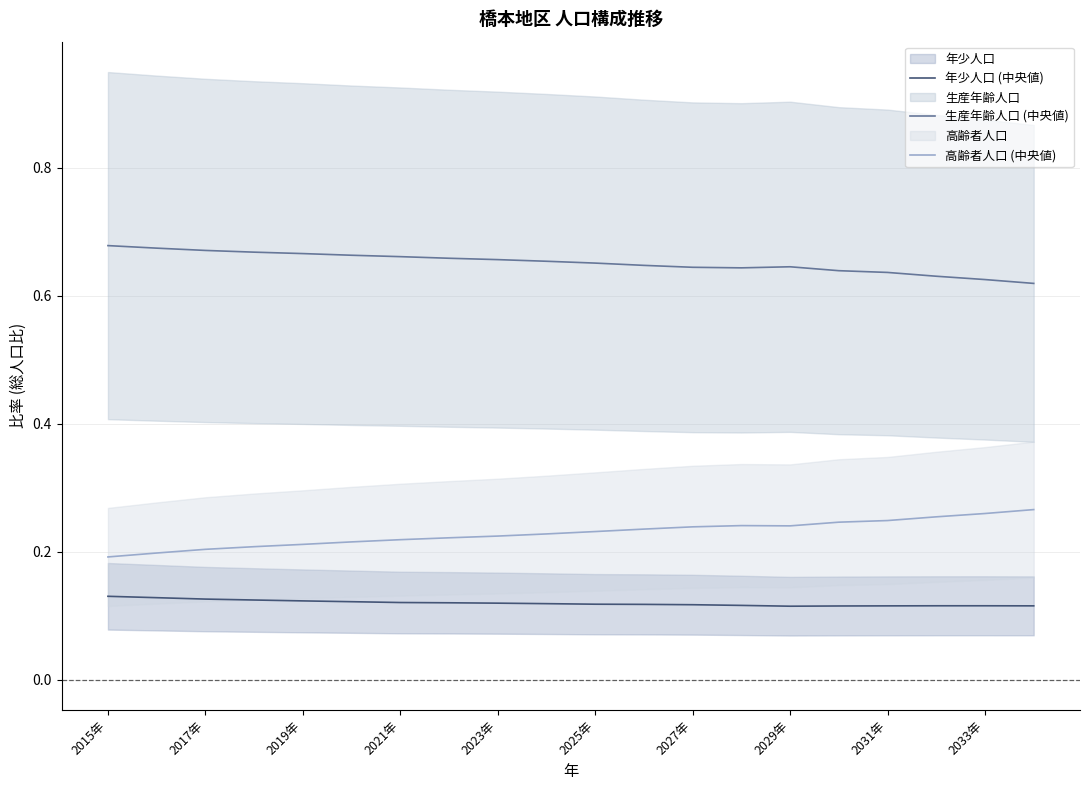

What are all the series names shown in the legend?

年少人口 (中央値), 生産年齢人口 (中央値), 高齢者人口 (中央値)